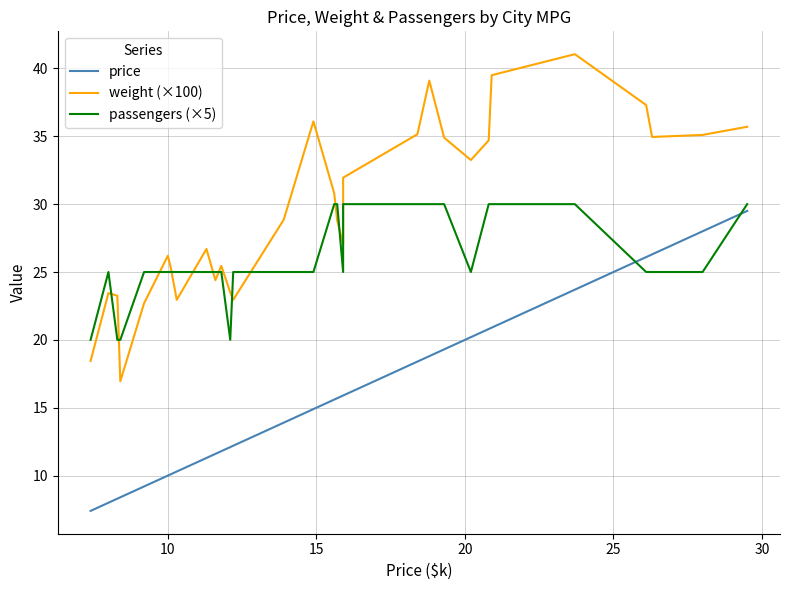

What is the sum of all price values?

474.6